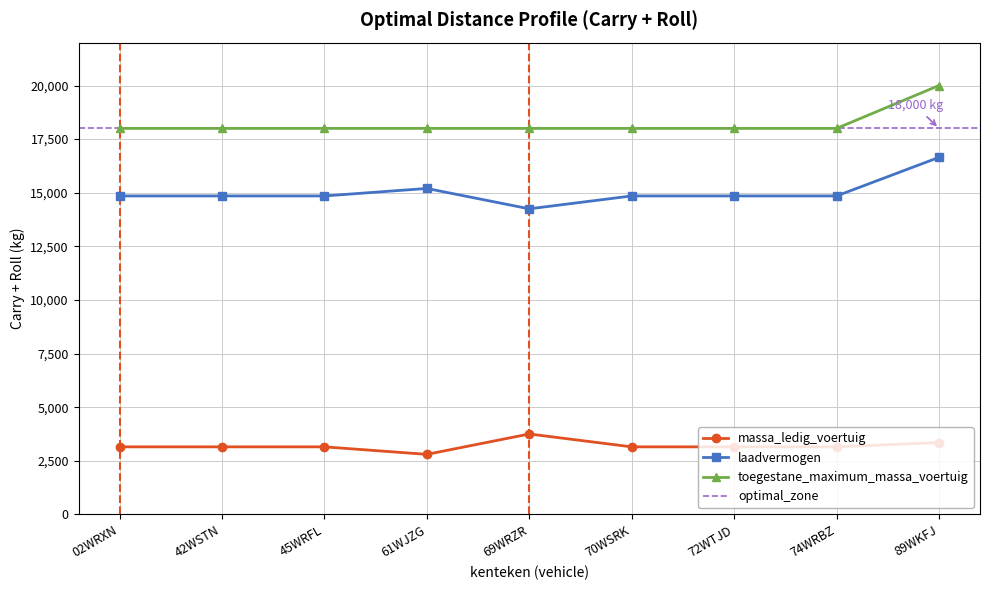

At which label does massa_ledig_voertuig first exceed 3150?

69WRZR